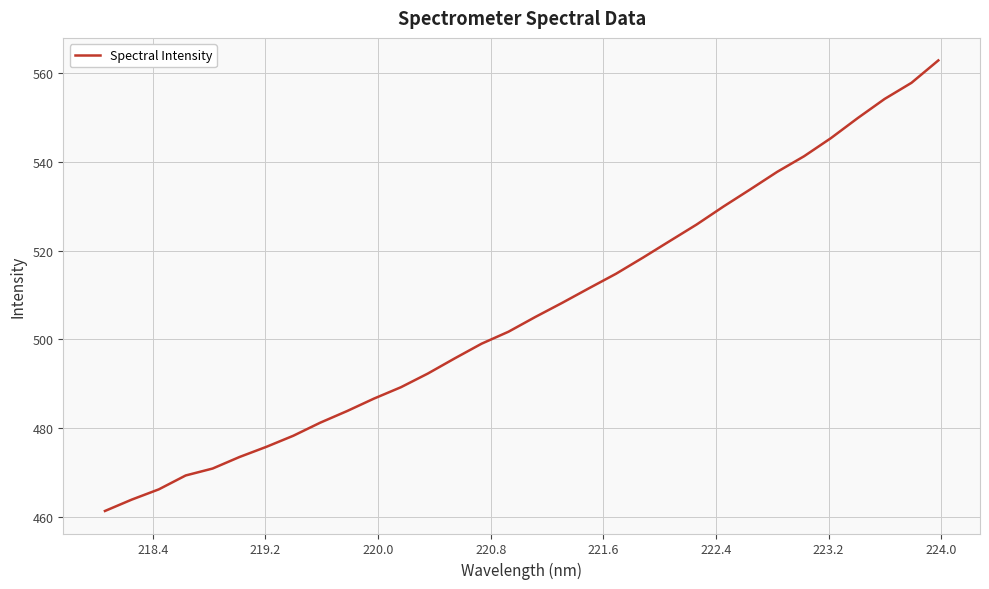

What is the maximum value shown in the chart?

562.8